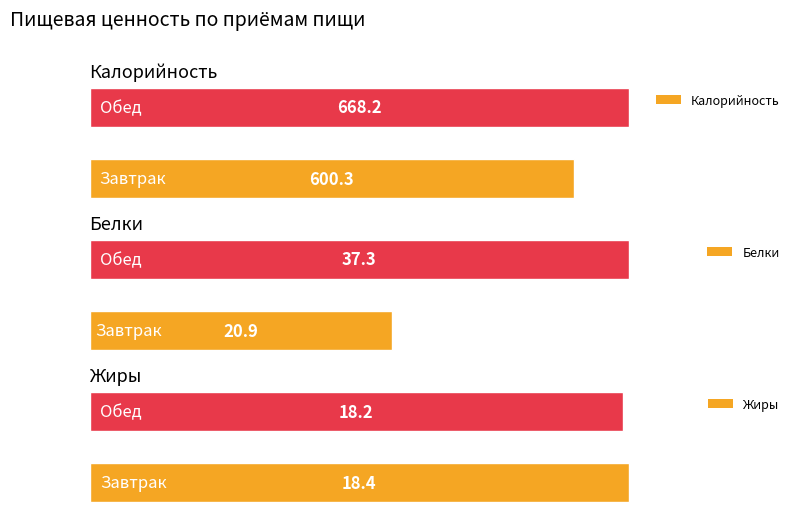

How many data points does each series have?

2